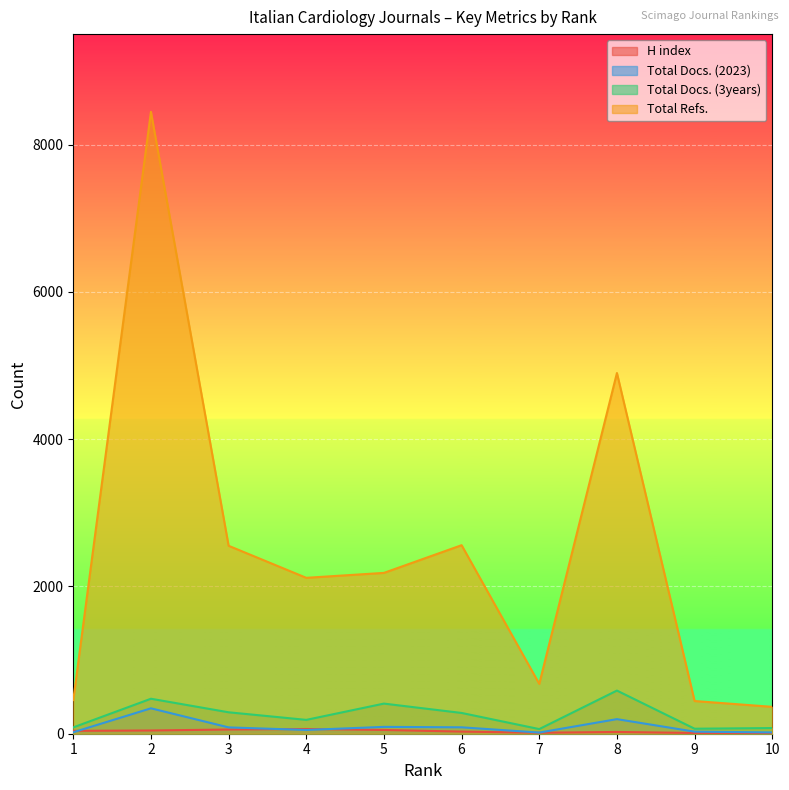

At which label does Total Docs. (2023) first exceed 86?

2